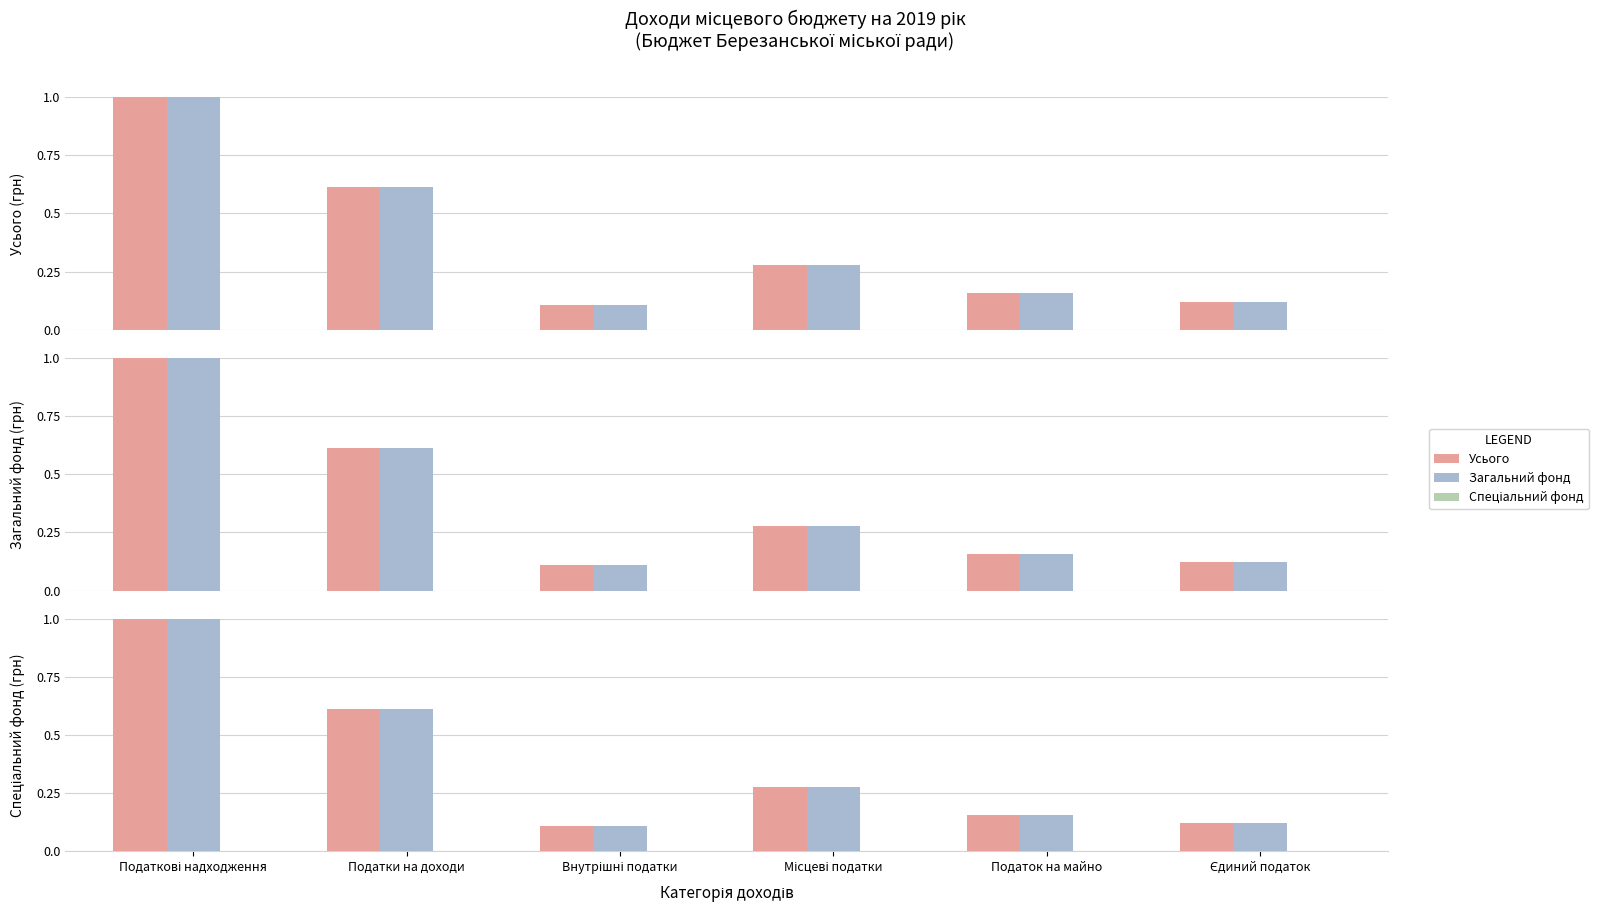

Between Внутрішні податки and Єдиний податок, which series saw the biggest shift?

Усього